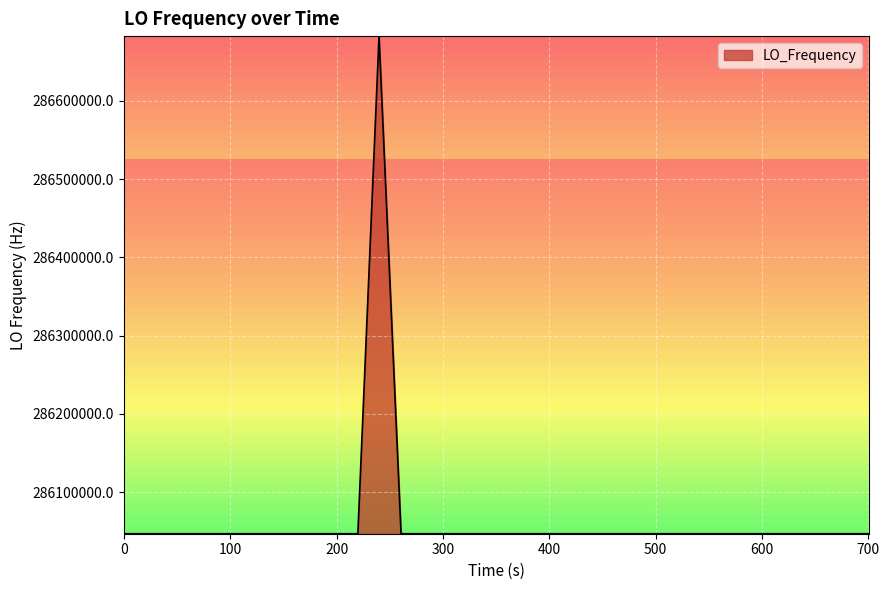

How many lines are shown in the chart?

1